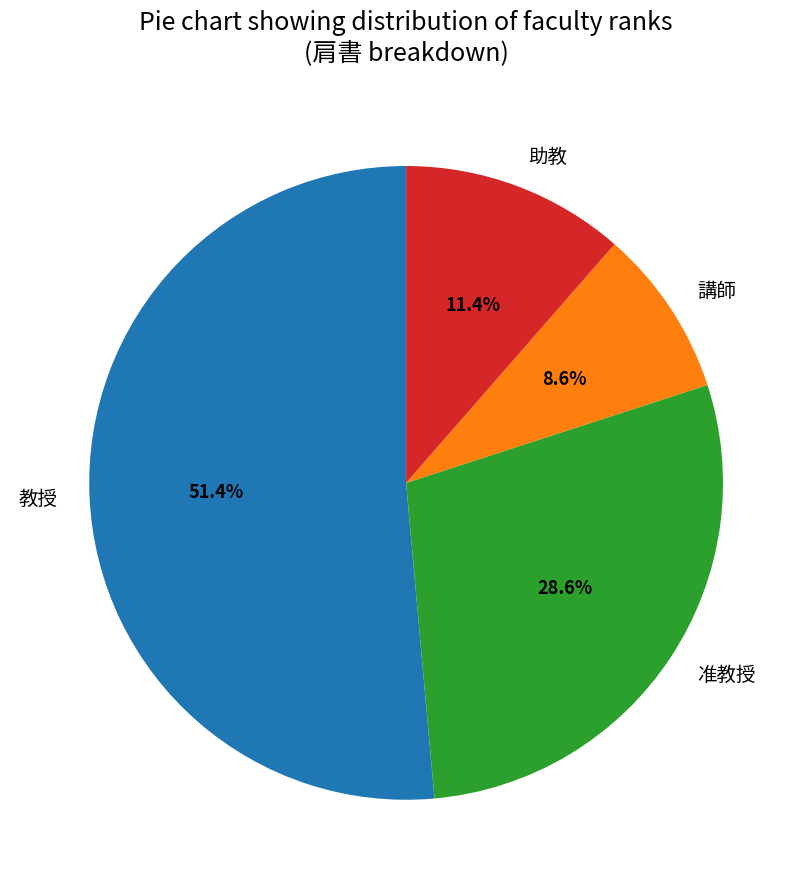

What percentage is the 准教授 slice, to the nearest percent?

29%